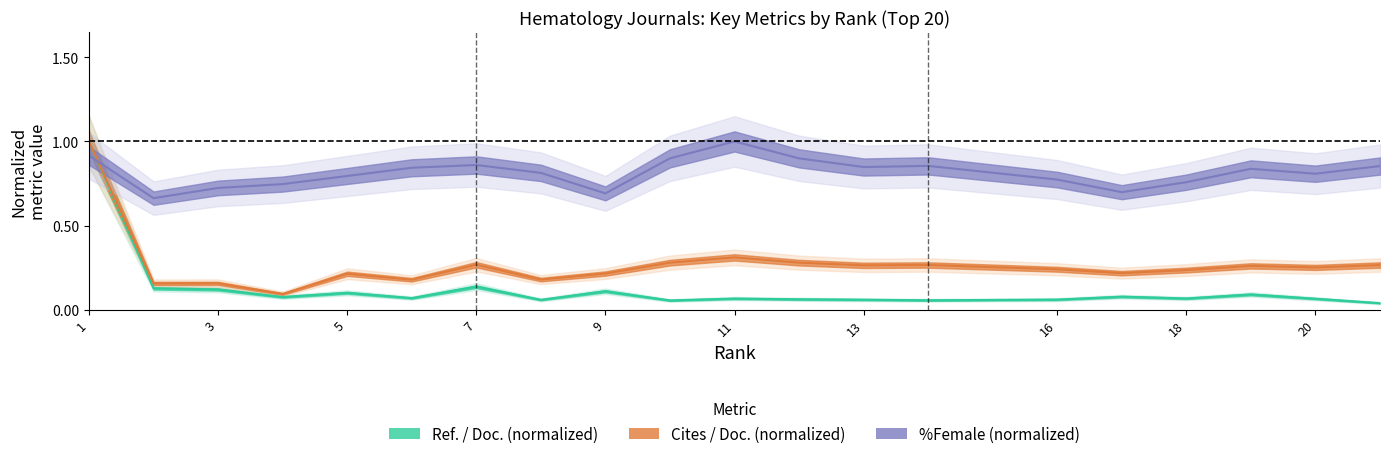

Between 3 and 20, which series saw the biggest shift?

Cites_per_Doc